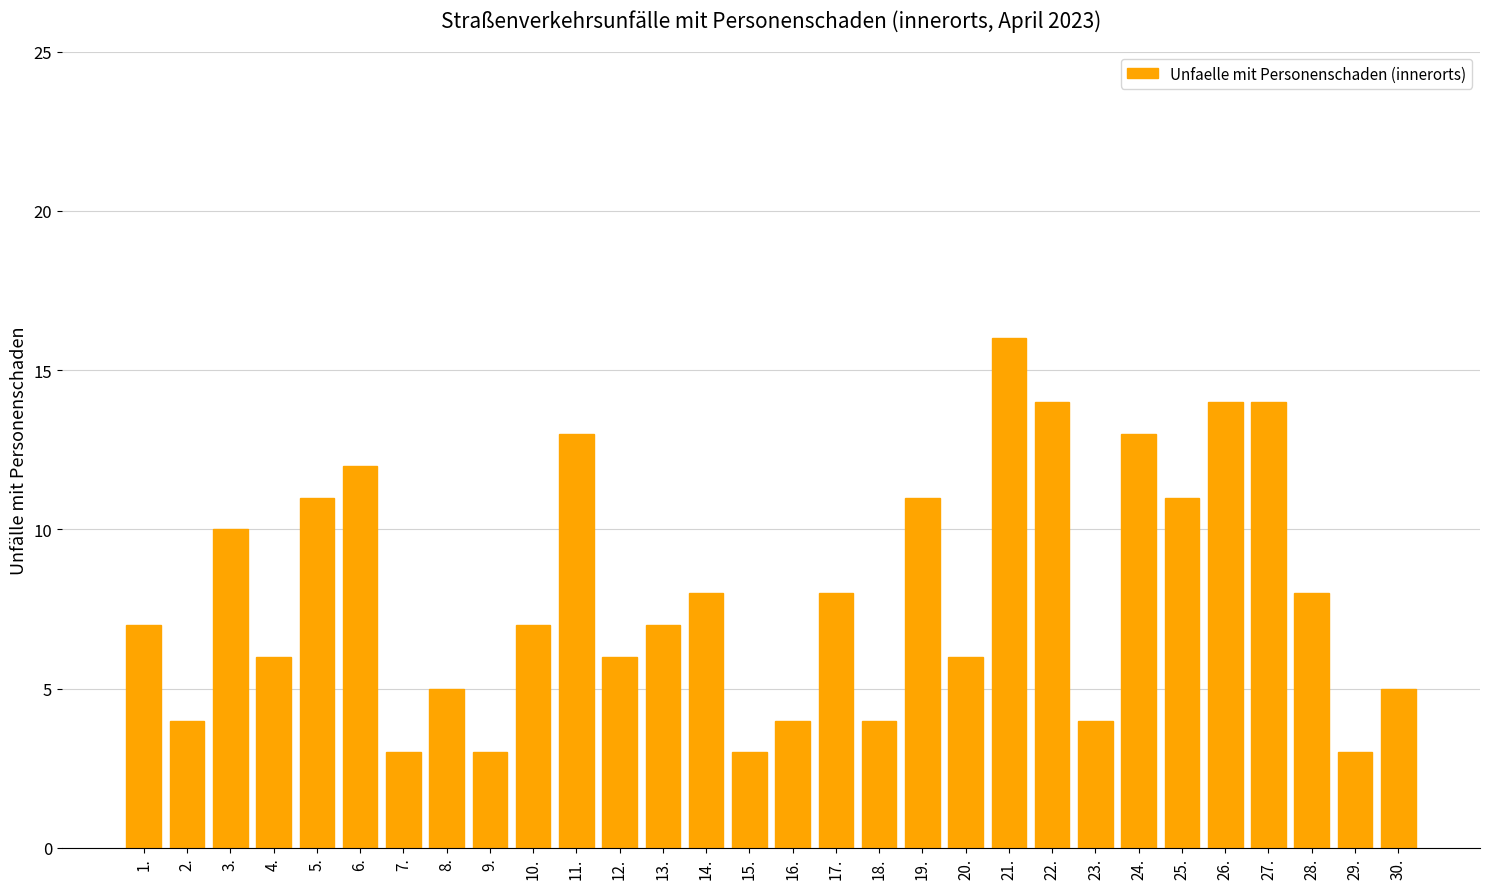

Count the number of data series in this chart.

1